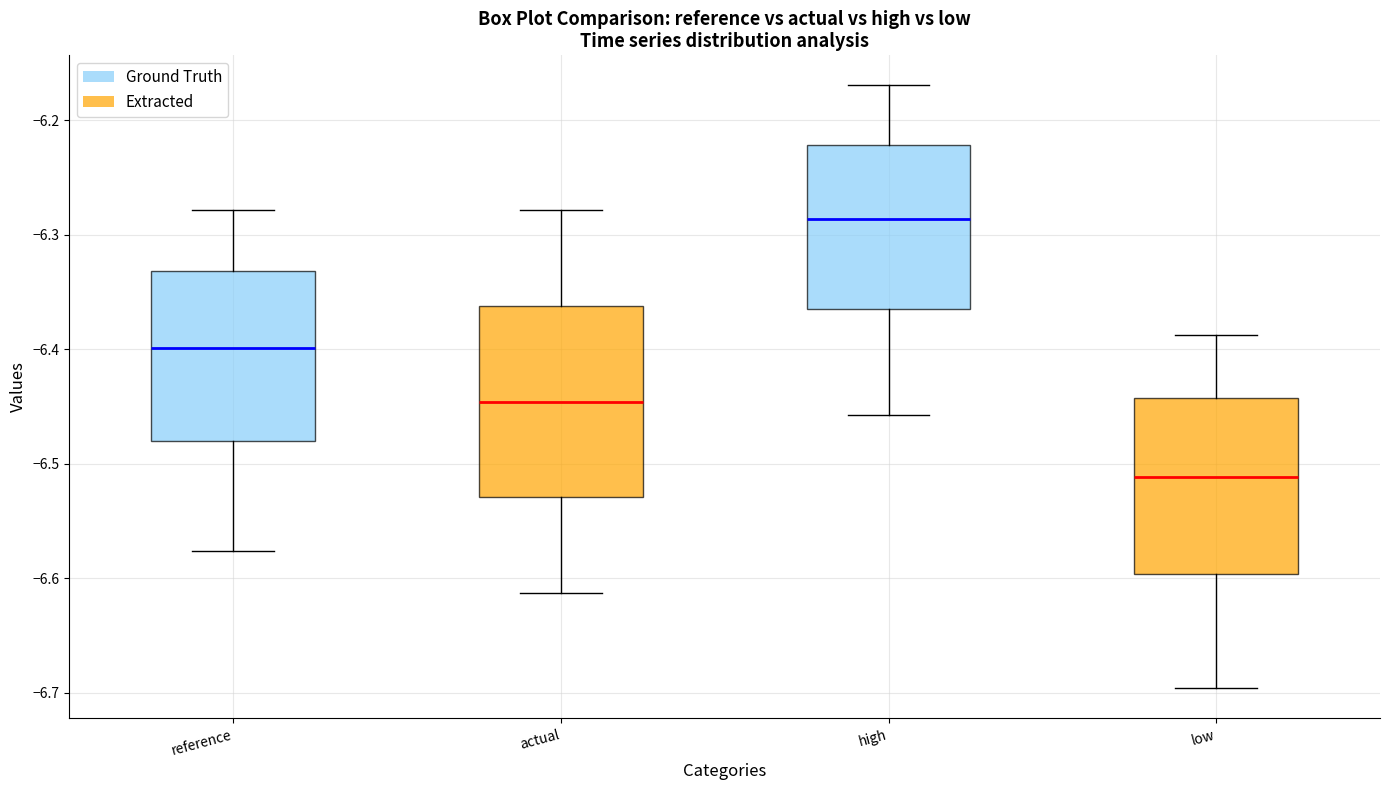

Comparing the boxes themselves (not the whiskers), which one is the tallest?

actual